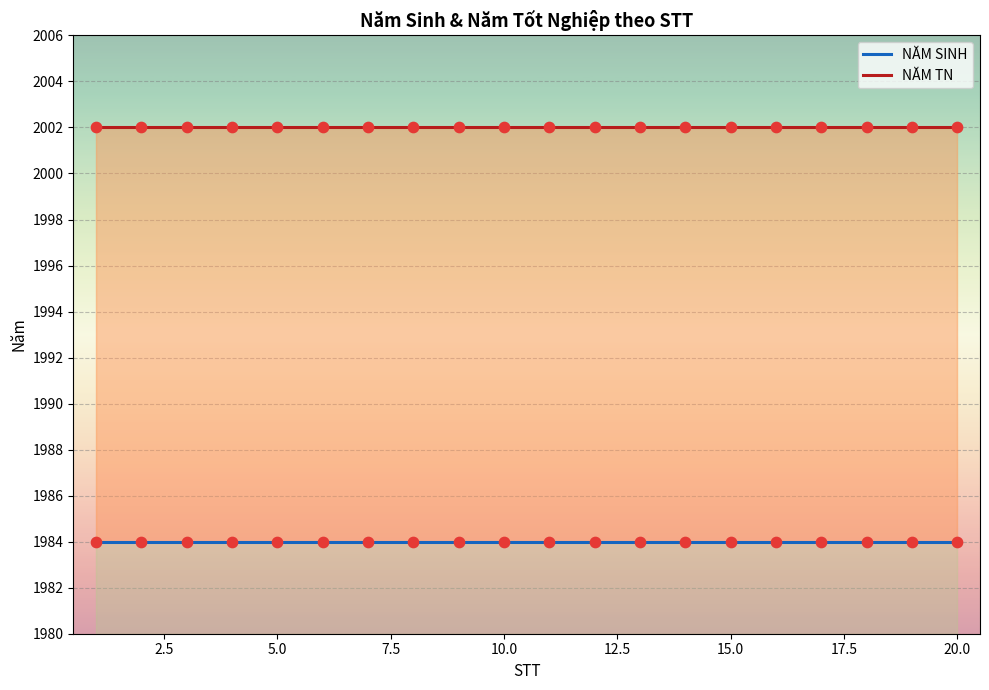

What is the total value across all series at 5.0?

3986